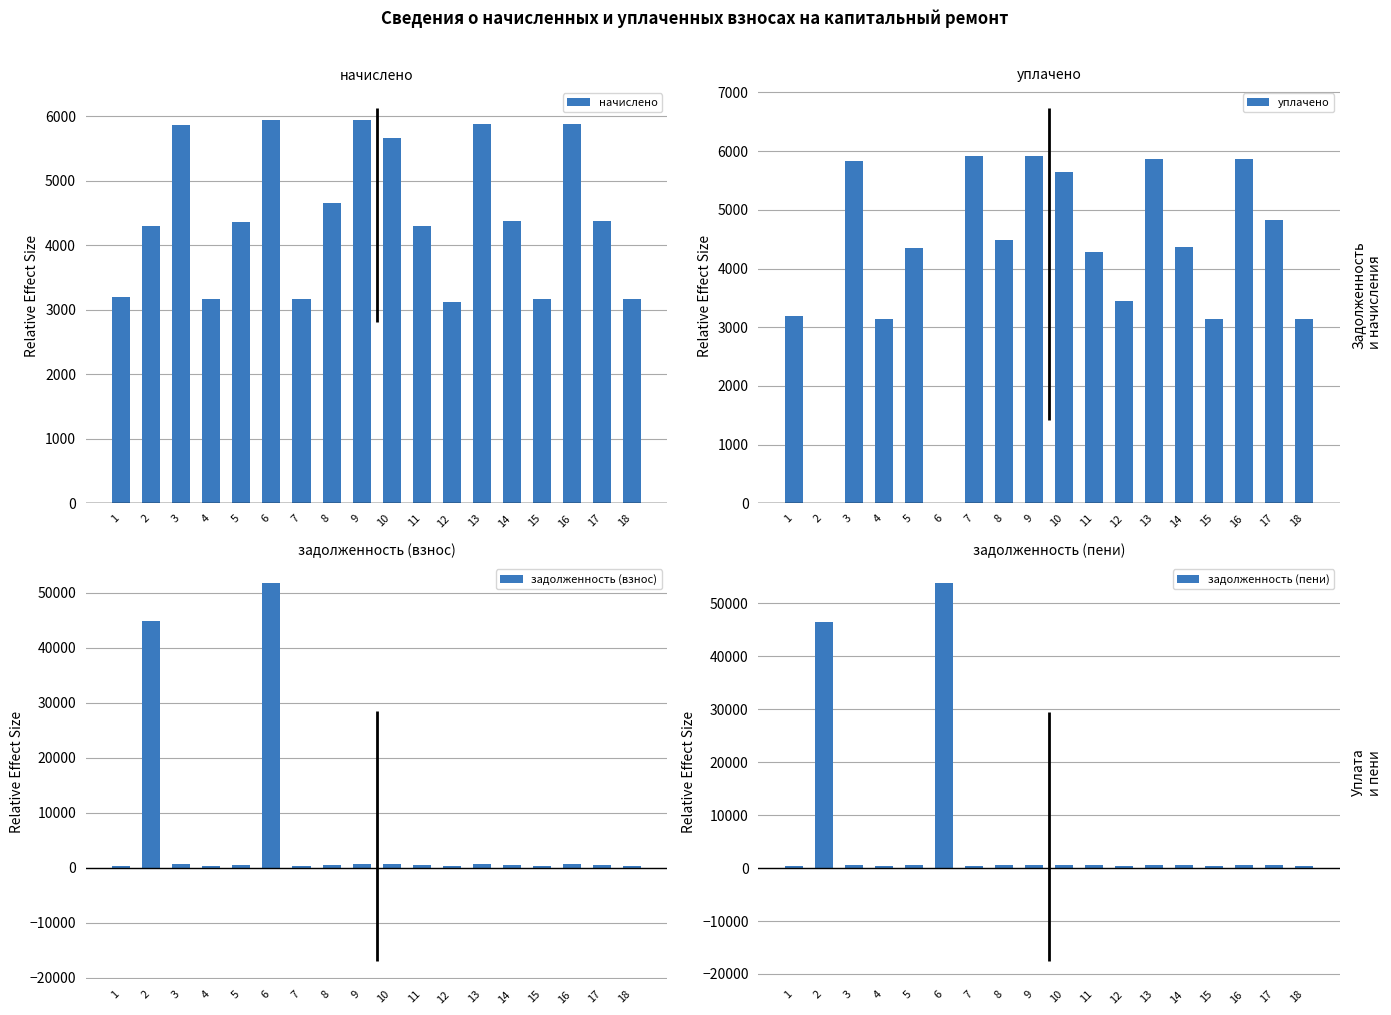

Which has a higher value, 18 or 3?

3